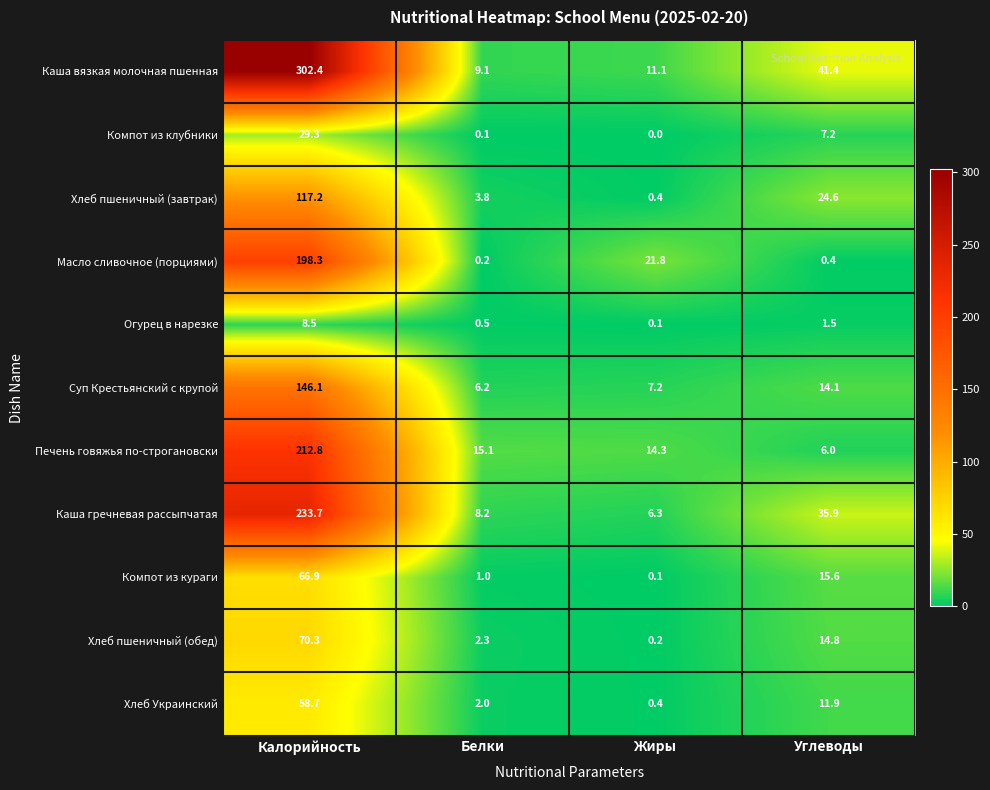

List the series in order of their peak value, lowest first.

Огурец в нарезке, Компот из клубники, Хлеб Украинский, Компот из кураги, Хлеб пшеничный (обед), Хлеб пшеничный (завтрак), Суп Крестьянский с крупой, Масло сливочное (порциями), Печень говяжья по-строгановски, Каша гречневая рассыпчатая, Каша вязкая молочная пшенная